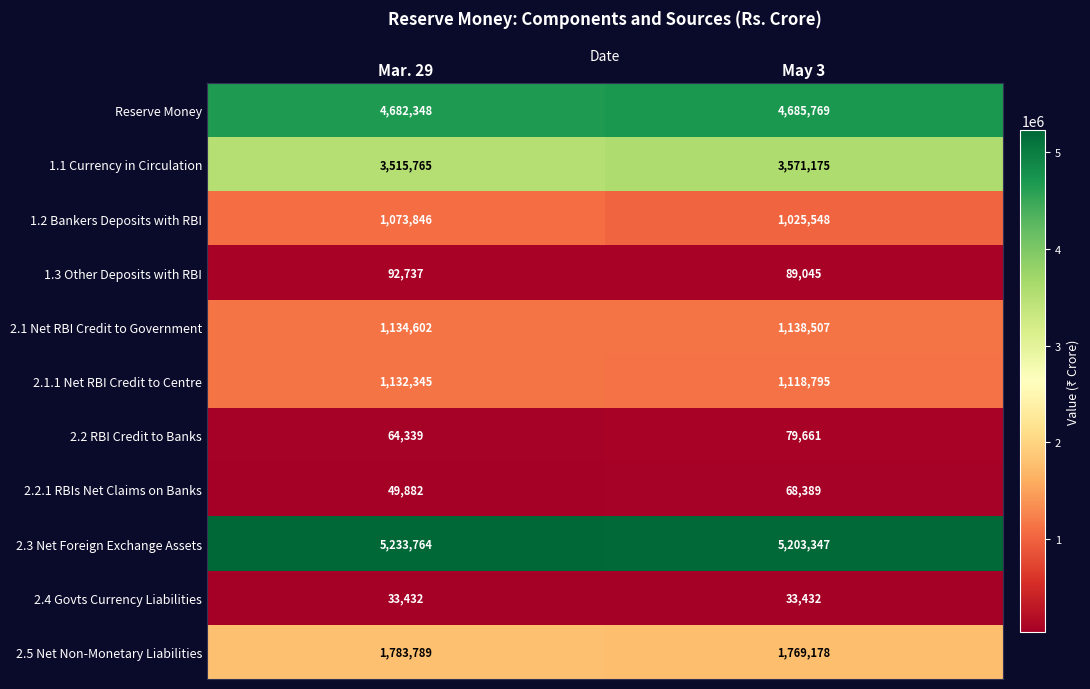

What is the spread (max minus min) of values at May 3?

5169915